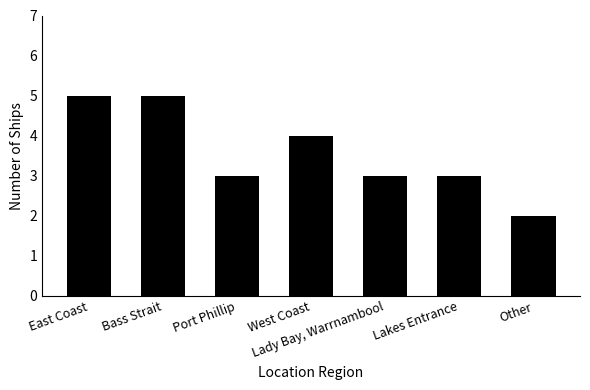

What is the difference between the second highest and second lowest values?

2